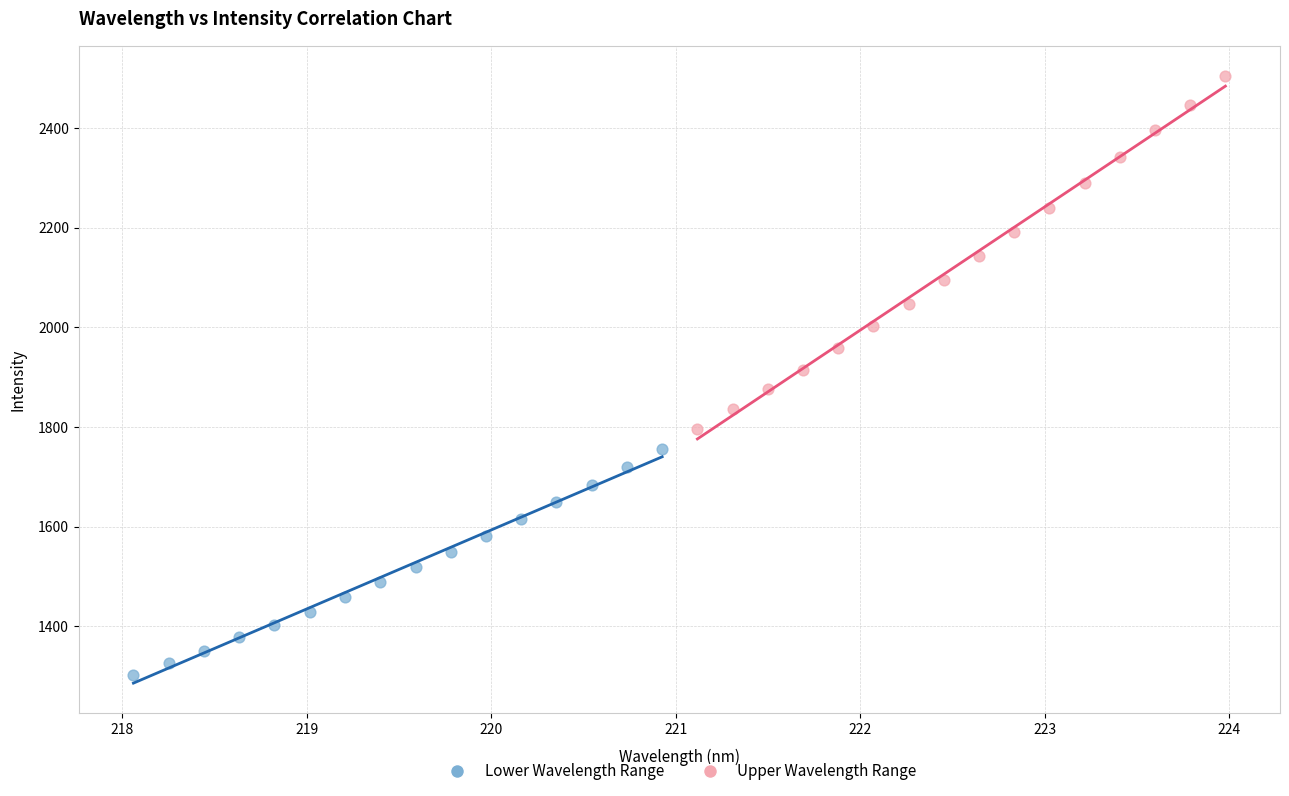

What are all the series names shown in the legend?

Lower Wavelength Range, Upper Wavelength Range